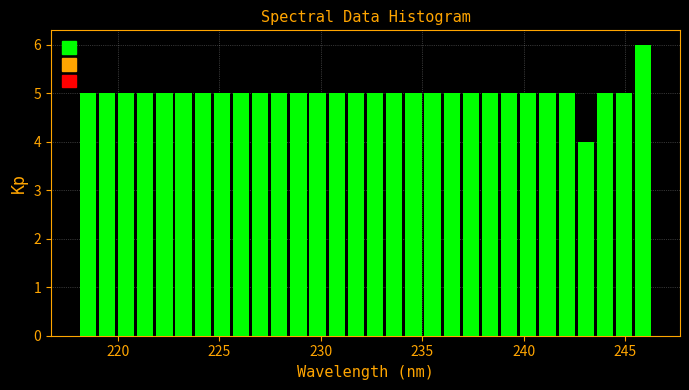

Around what value on the x-axis is the tallest bar? Give the approximate position of its centre, as read against the axis.

246.0